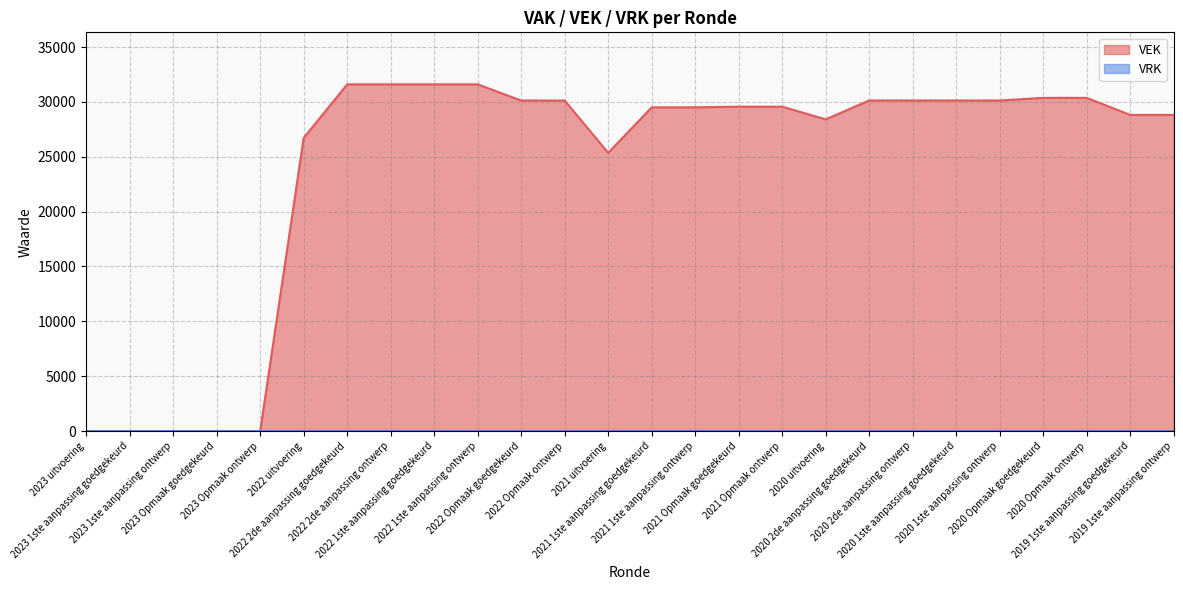

Between 2021 1ste aanpassing goedgekeurd and 2020 1ste aanpassing ontwerp, which is larger?

2020 1ste aanpassing ontwerp